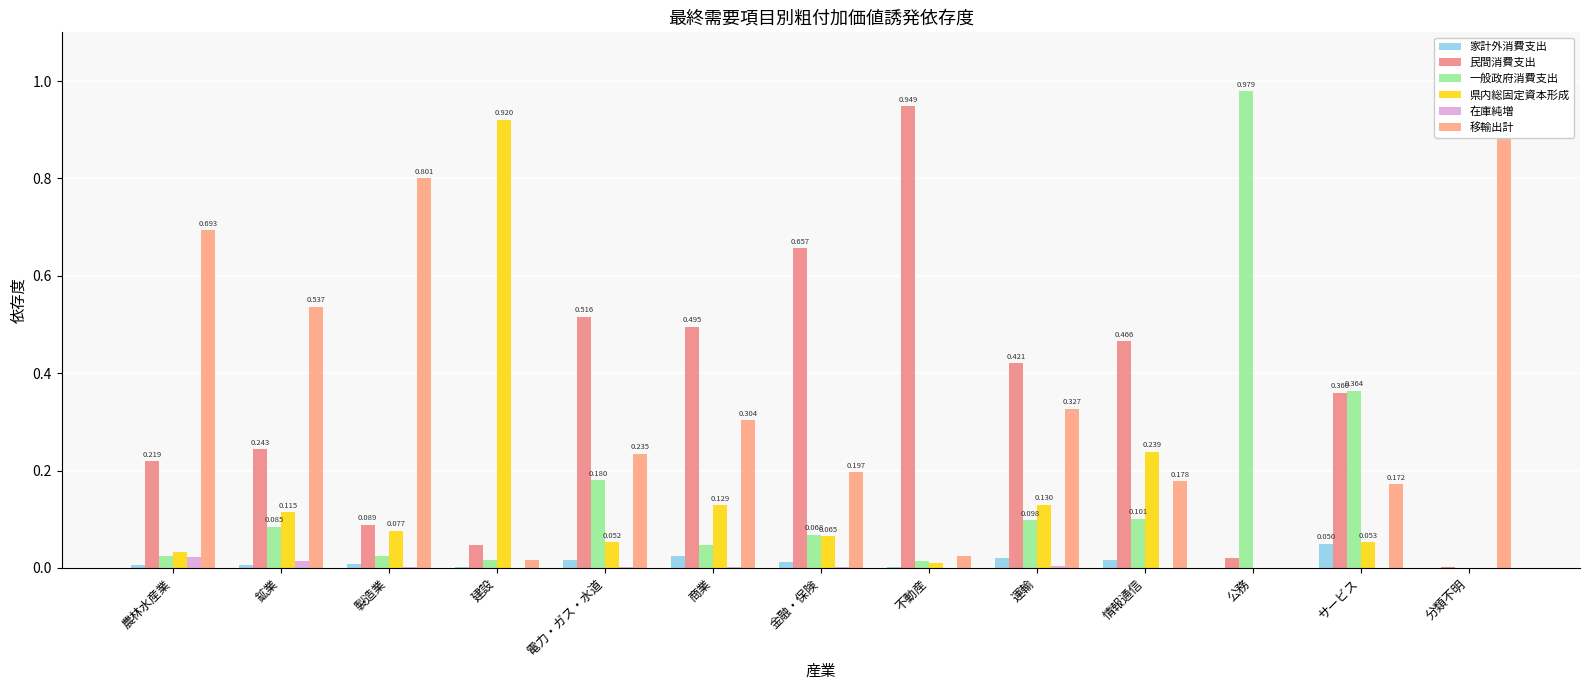

Between 建設 and 分類不明, which series saw the biggest shift?

移輸出計